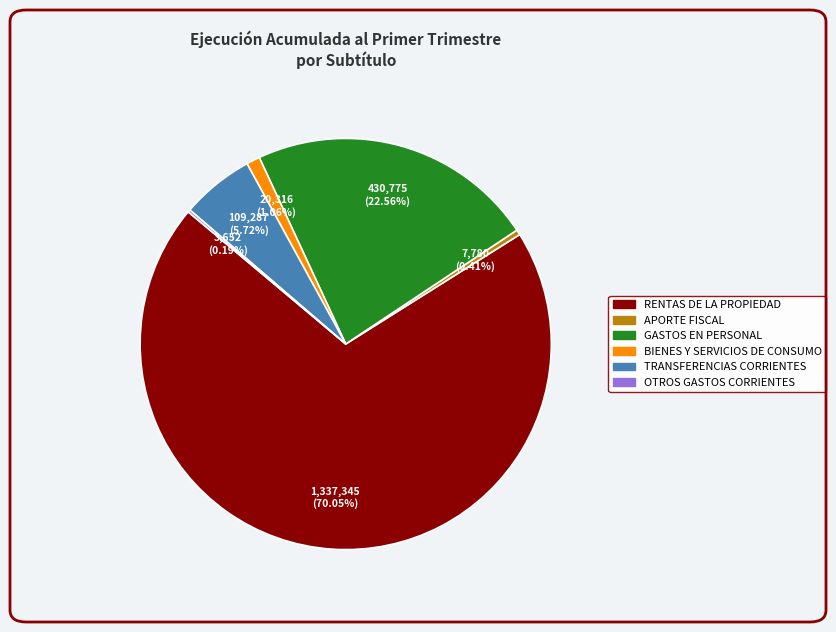

Do TRANSFERENCIAS CORRIENTES and APORTE FISCAL together represent more than half of the pie?

No